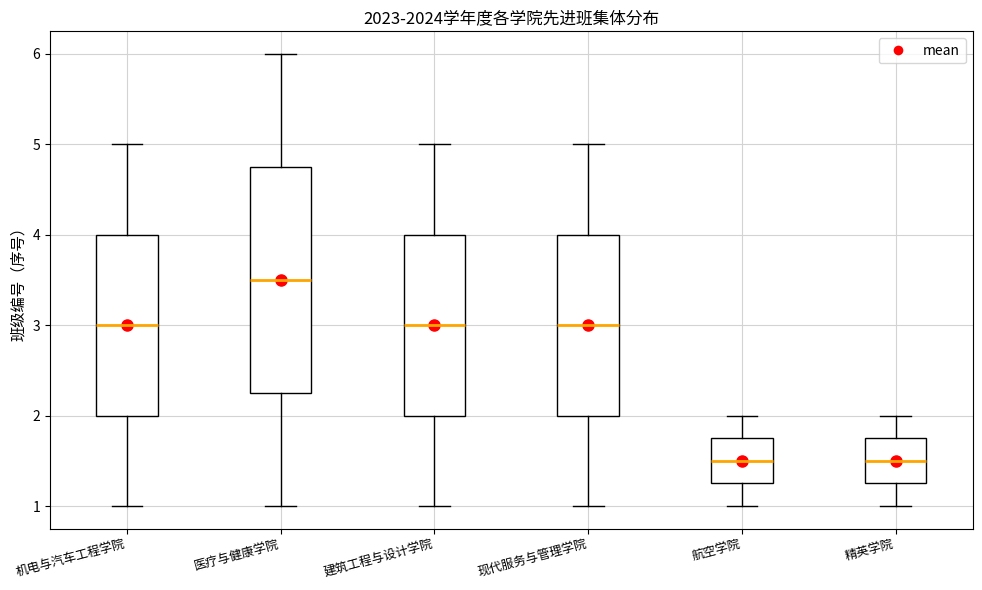

Reading left to right, transcribe this box plot: for each box, give where its median line is, the range the box spans, and where its two whiskers end, as read against the y-axis. The values are not printed on the chart, so give them approximately, as read against the axis.

机电与汽车工程学院: median 3.0, box 2.0 to 4.0, whiskers 1.0 to 5.0
医疗与健康学院: median 3.5, box 2.3 to 4.8, whiskers 1.0 to 6.0
建筑工程与设计学院: median 3.0, box 2.0 to 4.0, whiskers 1.0 to 5.0
现代服务与管理学院: median 3.0, box 2.0 to 4.0, whiskers 1.0 to 5.0
航空学院: median 1.5, box 1.3 to 1.8, whiskers 1.0 to 2.0
精英学院: median 1.5, box 1.3 to 1.8, whiskers 1.0 to 2.0